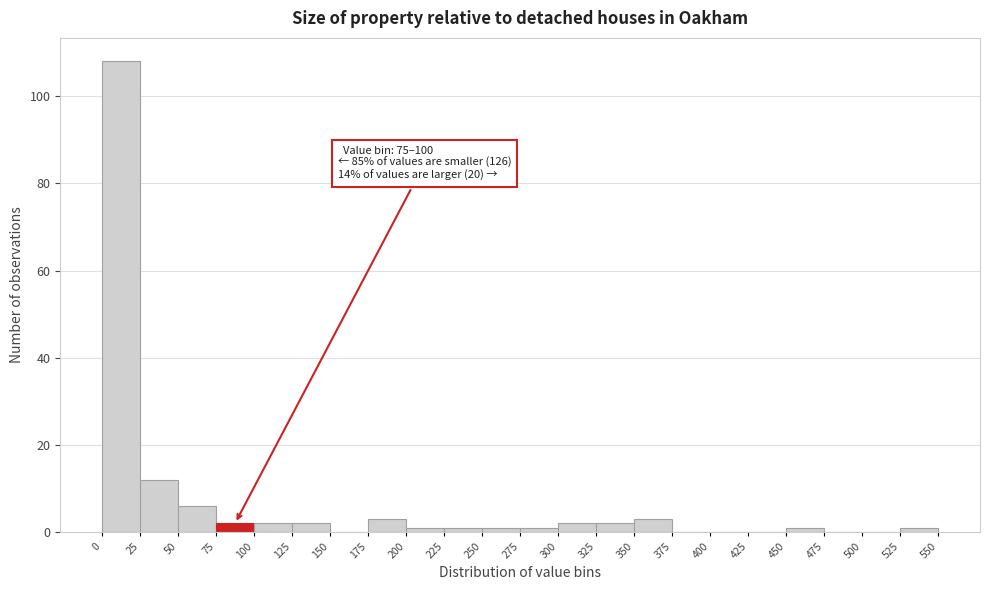

Which range on the x-axis has the tallest bar?

0 to 25